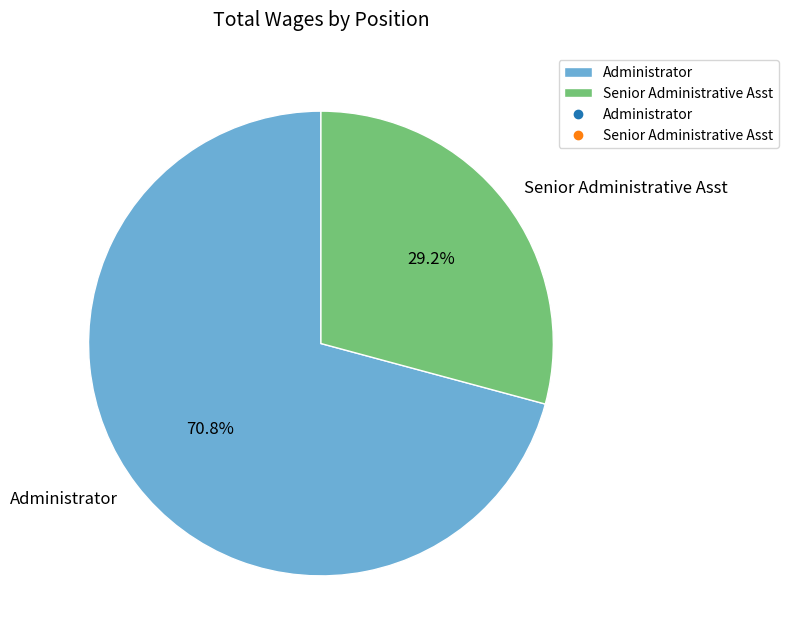

Does Senior Administrative Asst represent more than half of the total?

No